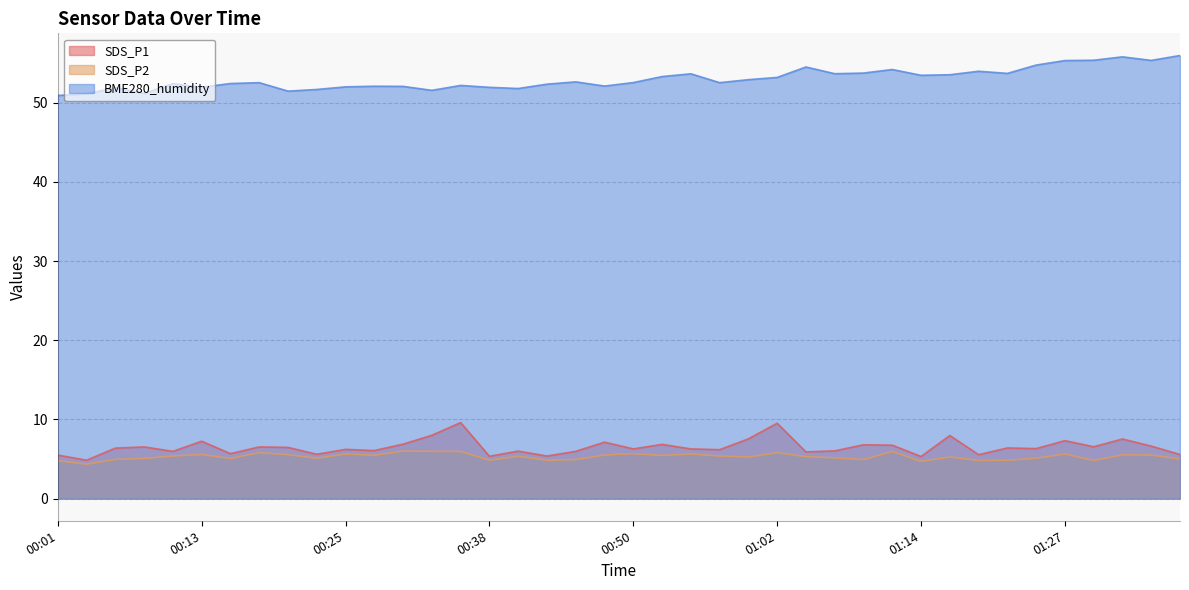

Which series has the largest range (max minus min)?

BME280_humidity